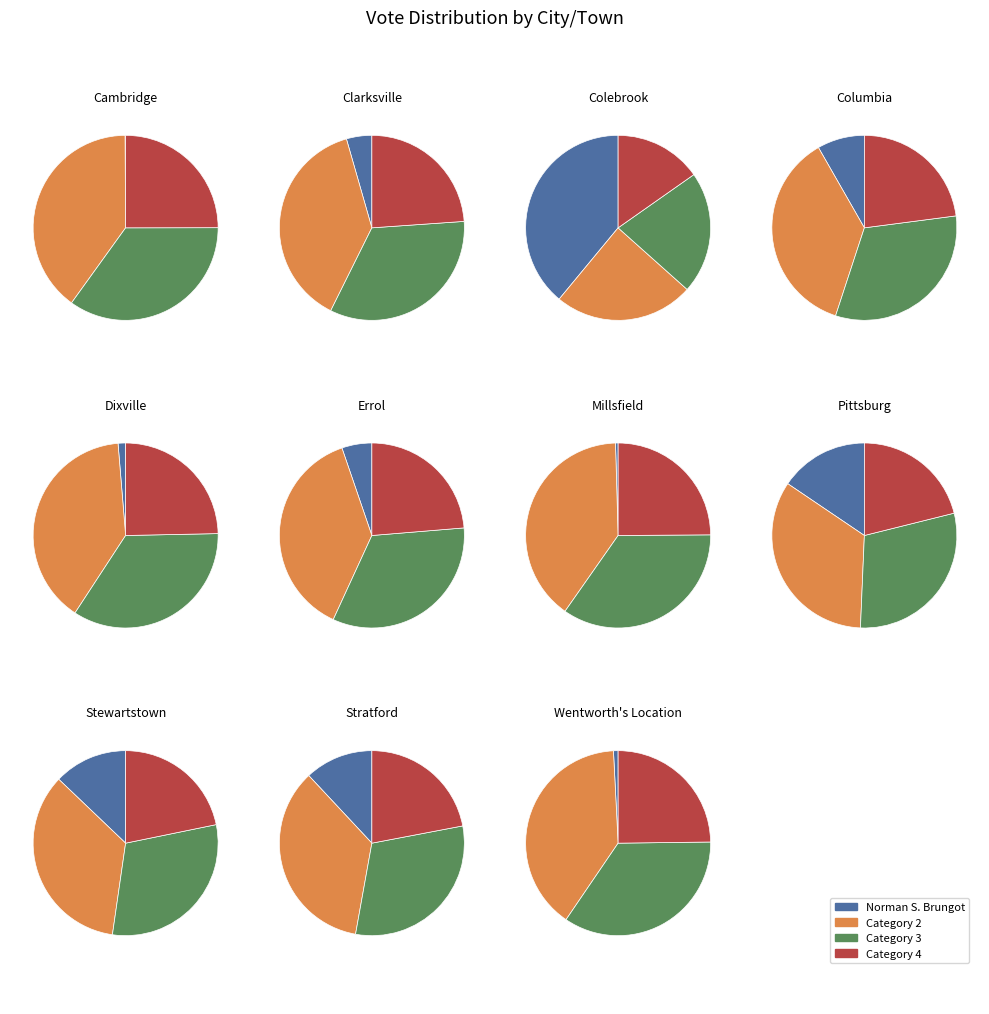

What is the largest slice in the pie chart?

Colebrook